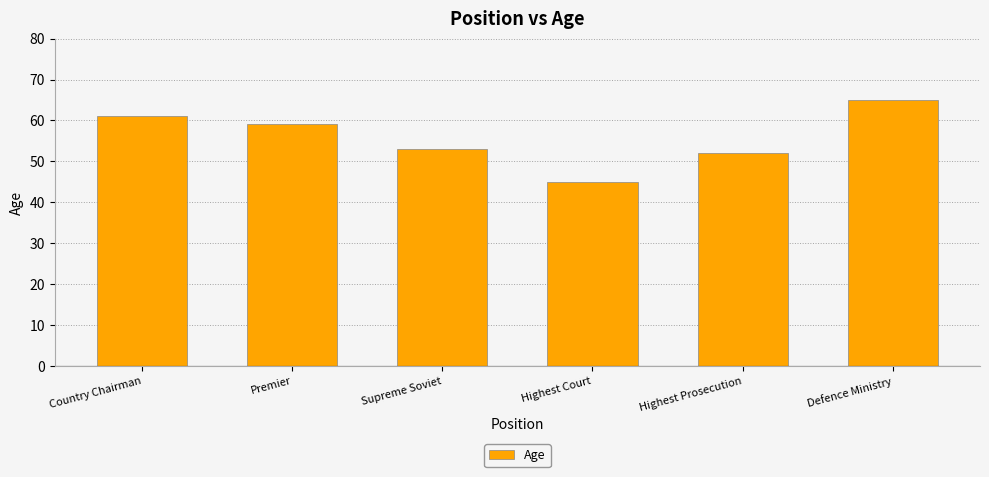

Which category has the highest value across all series?

Defence Ministry